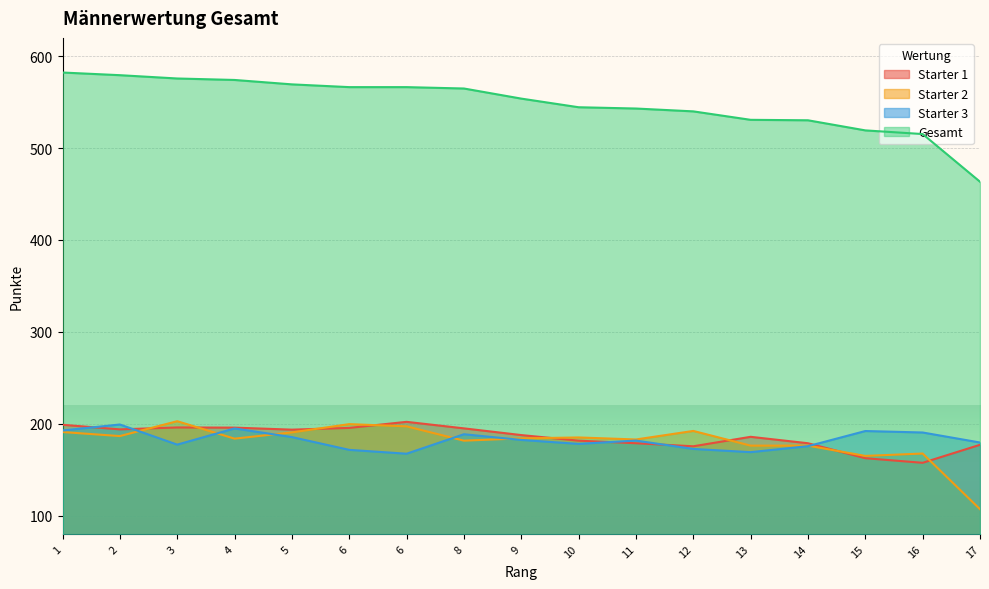

How many interior local valleys does the Starter 1 series have?

4